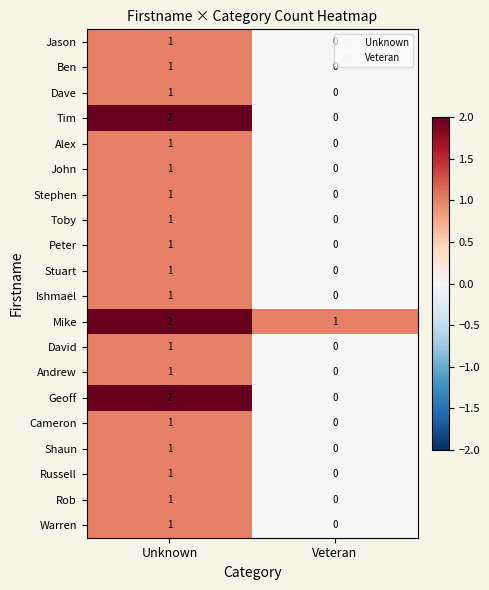

Rank the categories by Tim value from lowest to highest.

Veteran, Unknown